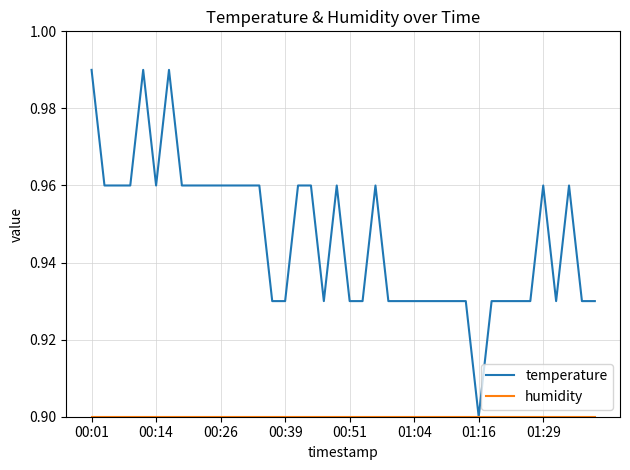

Which series has the widest spread of values?

temperature